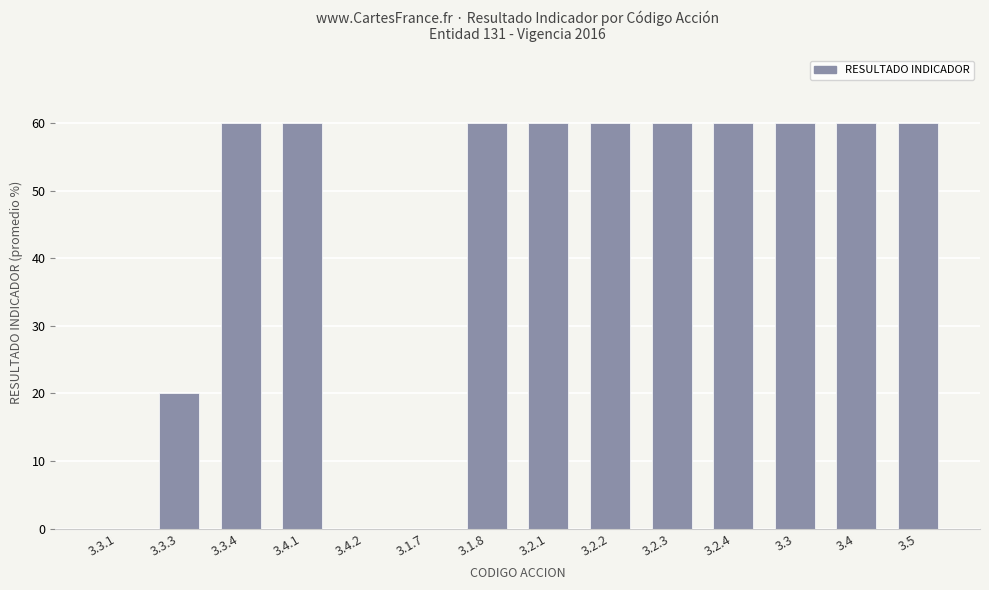

Reading left to right, transcribe all the data shown in this chart.

0	20	60	60	0	0	60	60	60	60	60	60	60	60